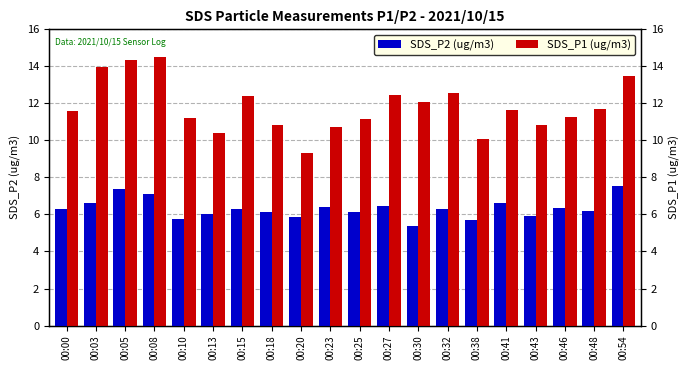

What are all the series names shown in the legend?

SDS_P2 (ug/m3), SDS_P1 (ug/m3)